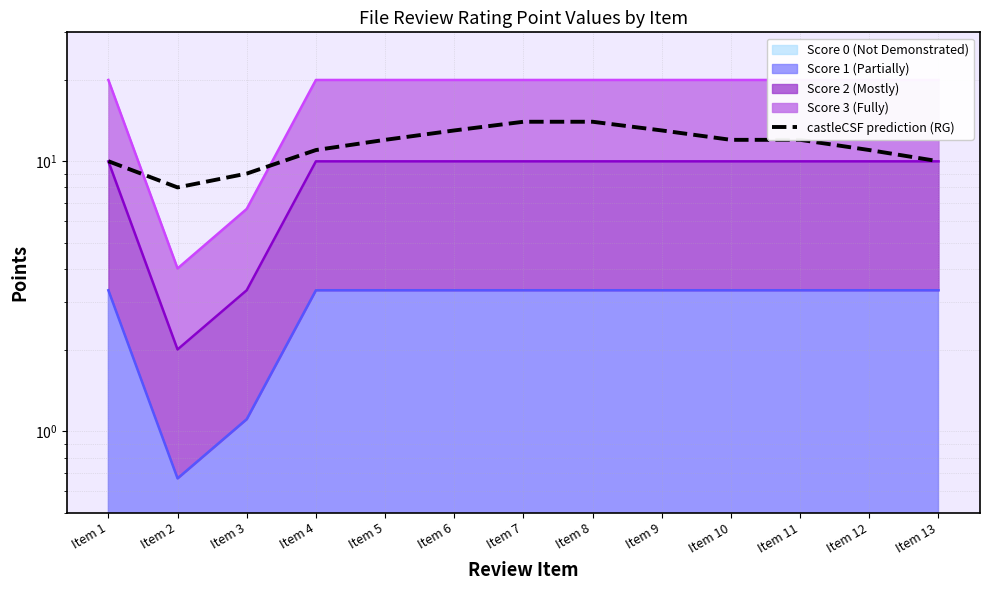

What is the value of the 4th point from the left?

11